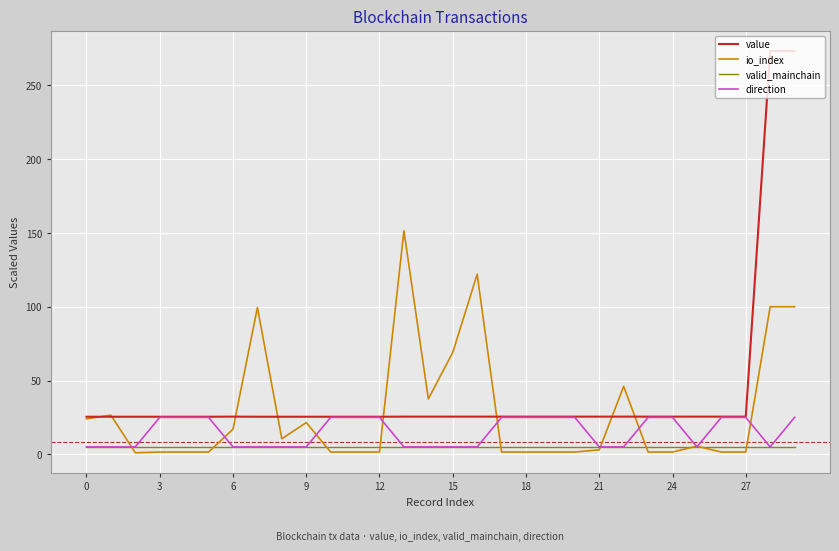

How many categories are shown in the chart?

30